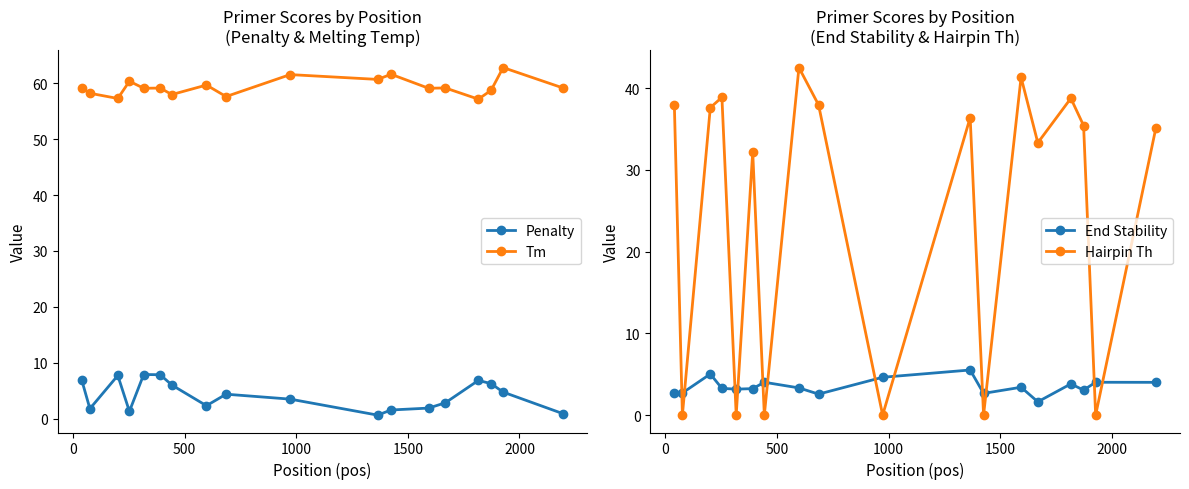

What are all the series names shown in the legend?

Penalty, Tm, End Stability, Hairpin Th